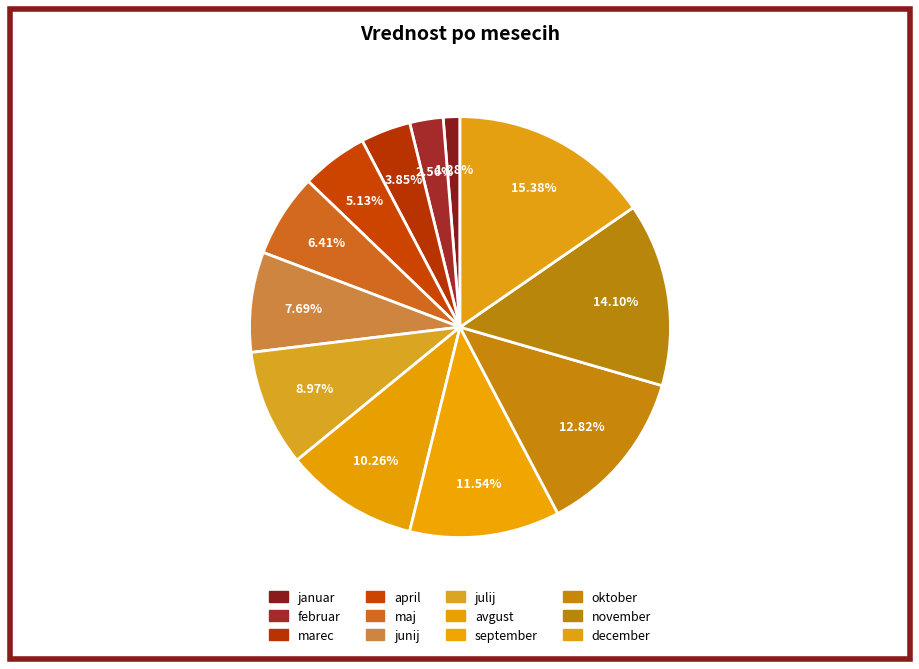

True or false: december accounts for 23% of the total.

False